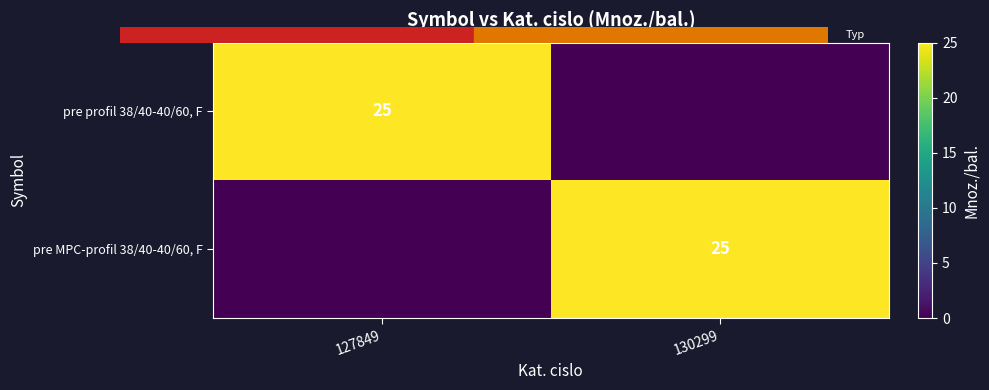

Where is pre MPC-profil 38/40-40/60, F nearest to the value 12?

127849